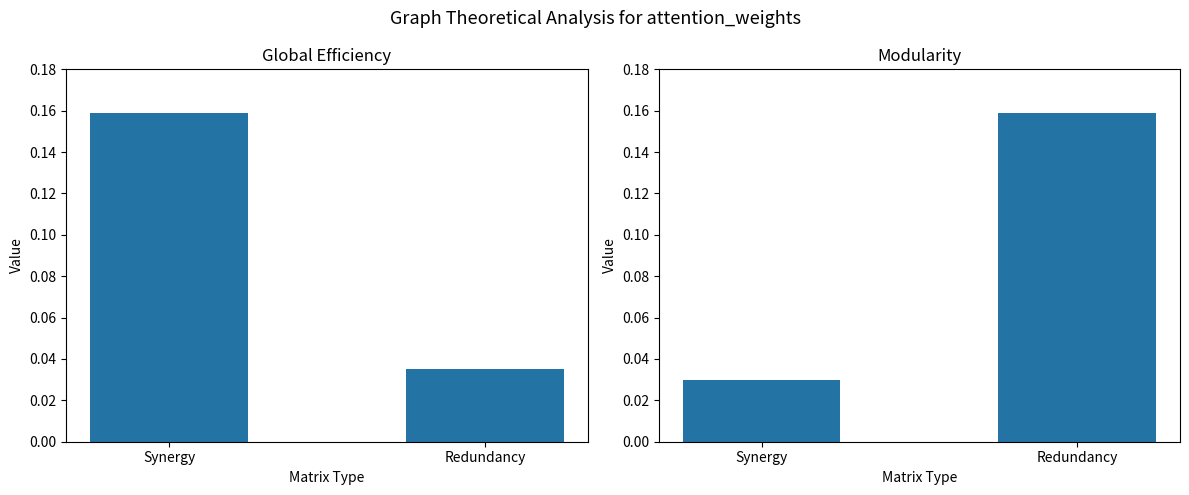

The Modularity series shows 0.2 at Redundancy. True or false?

True